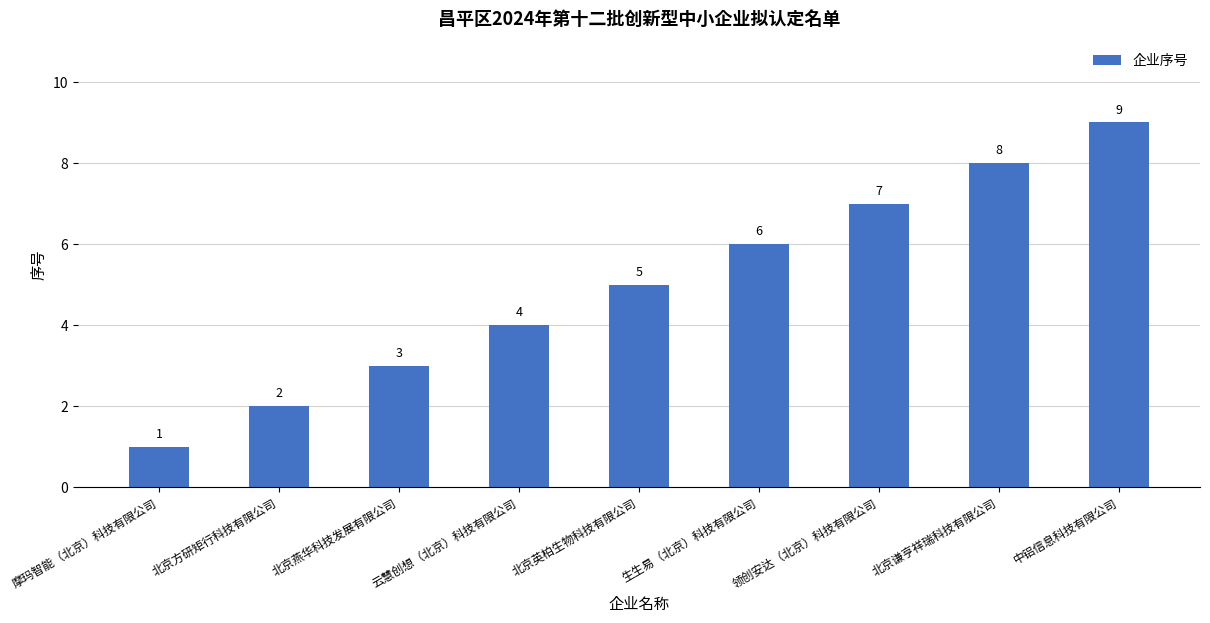

Is it true that the value at 北京燕华科技发展有限公司 is 1?

False